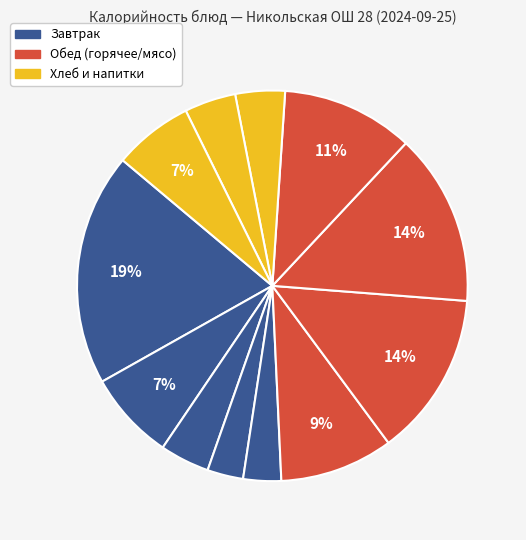

Count the number of slices in the pie.

12